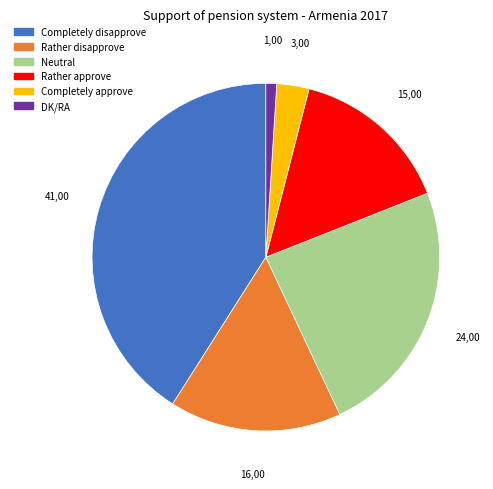

Do Rather disapprove and Completely approve together represent more than half of the pie?

No